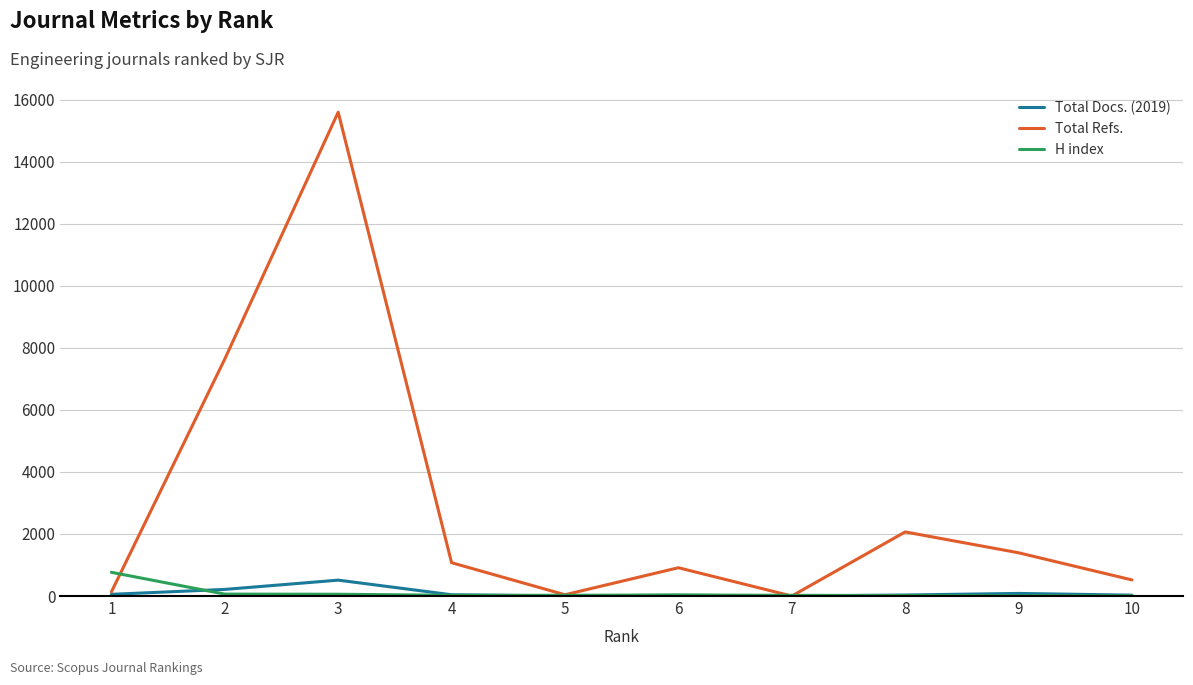

How many interior local peaks does the Total Refs. series have?

3